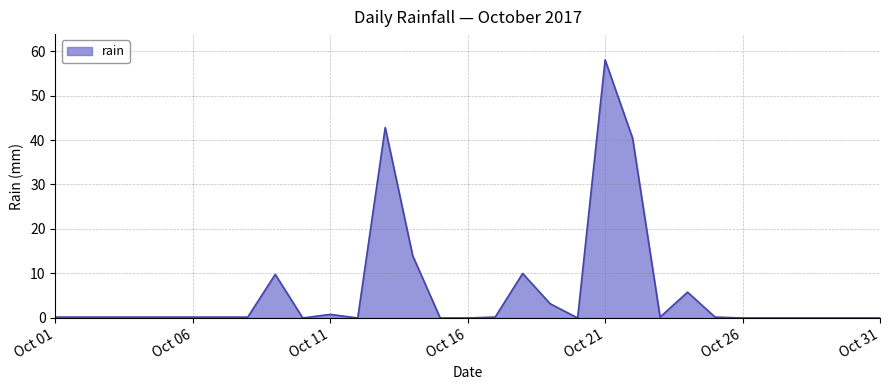

What is the average value?

6.0